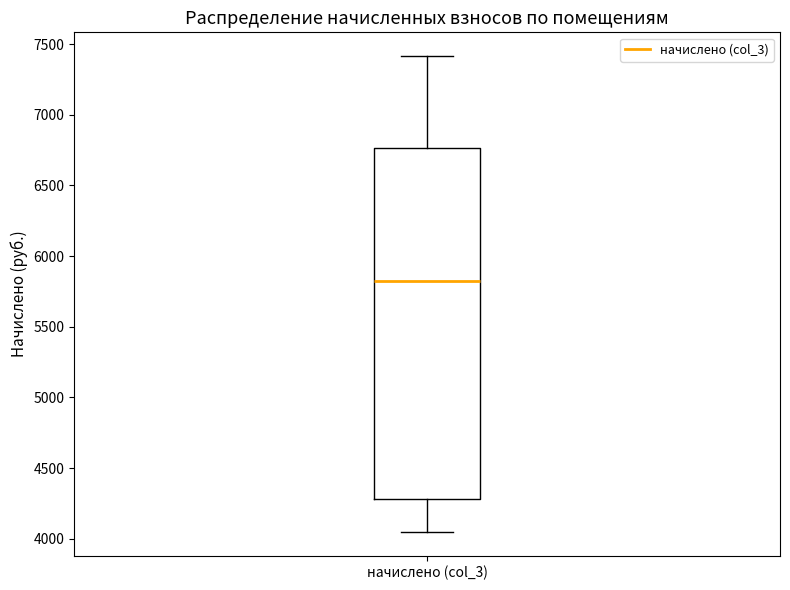

Where does the upper whisker of the box for начислено (col_3) end on the y-axis? The values are not printed on the chart, so give them approximately, as read against the axis.

7400